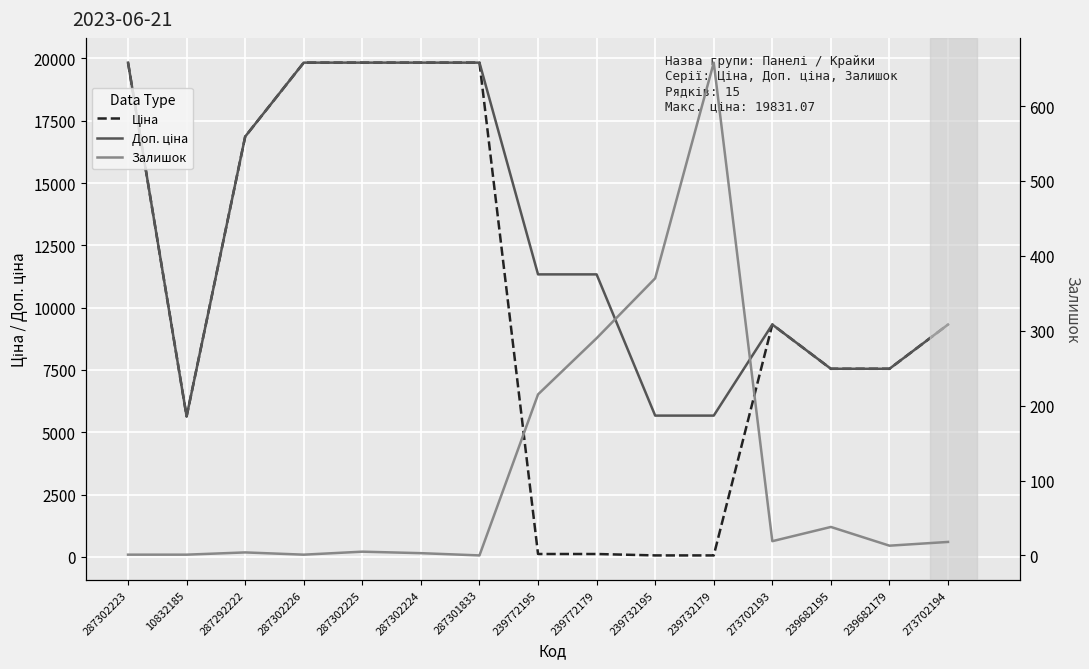

What is the sum of all Ціна values?

155729.1